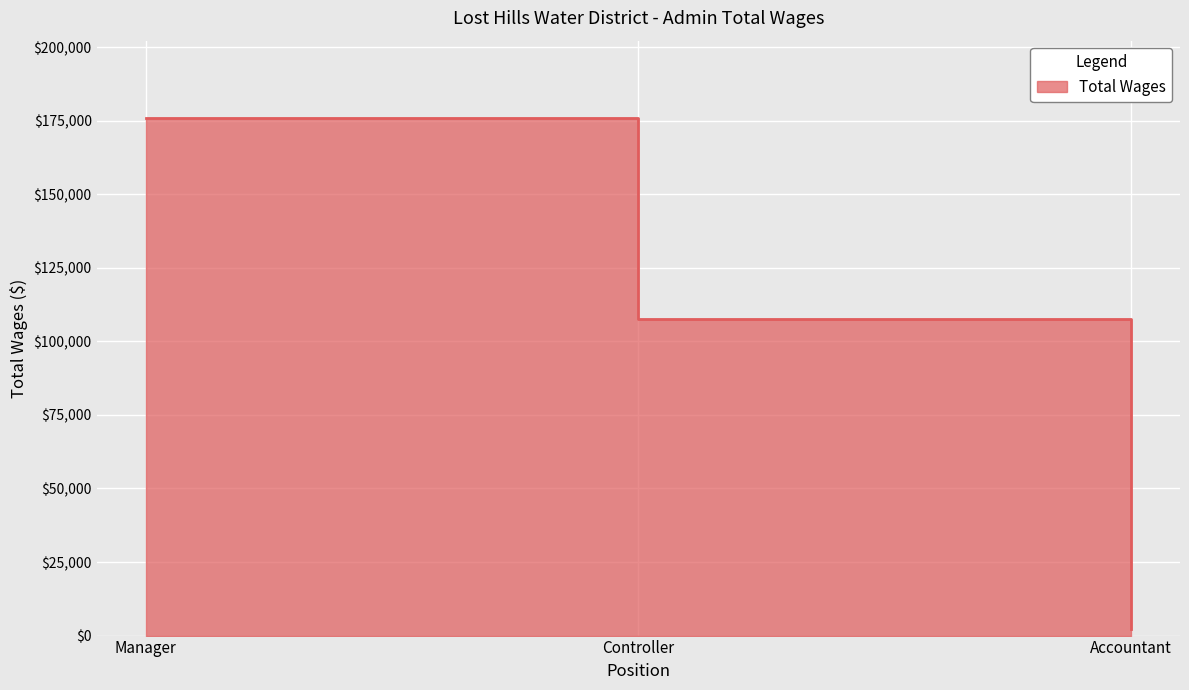

Where is the data nearest to the value 89070?

Controller